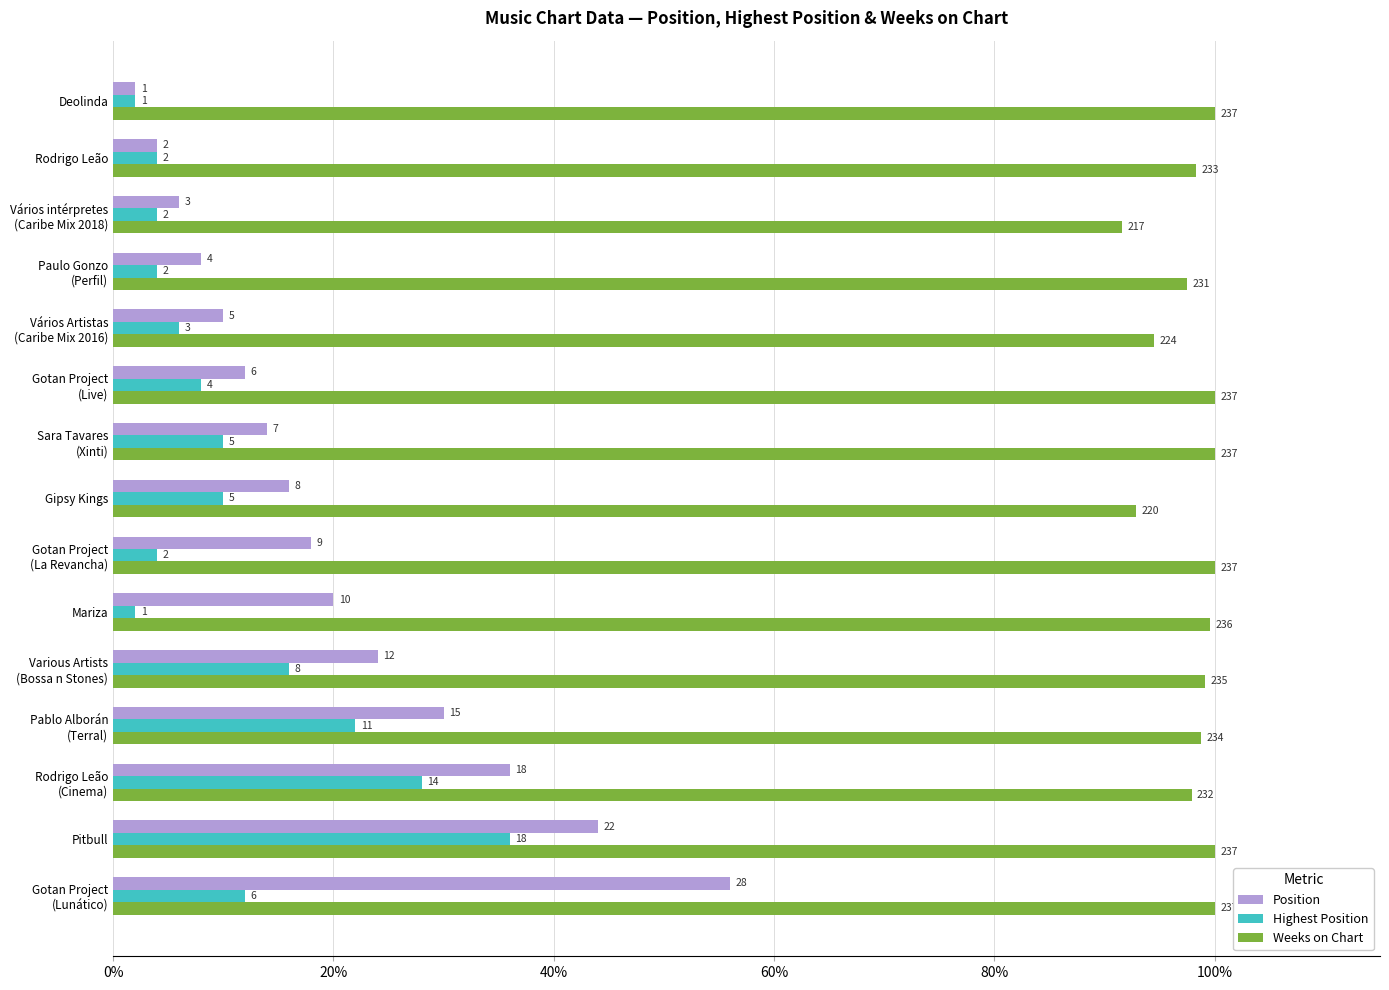

What are all the series names shown in the legend?

Position, Highest Position, Weeks on Chart